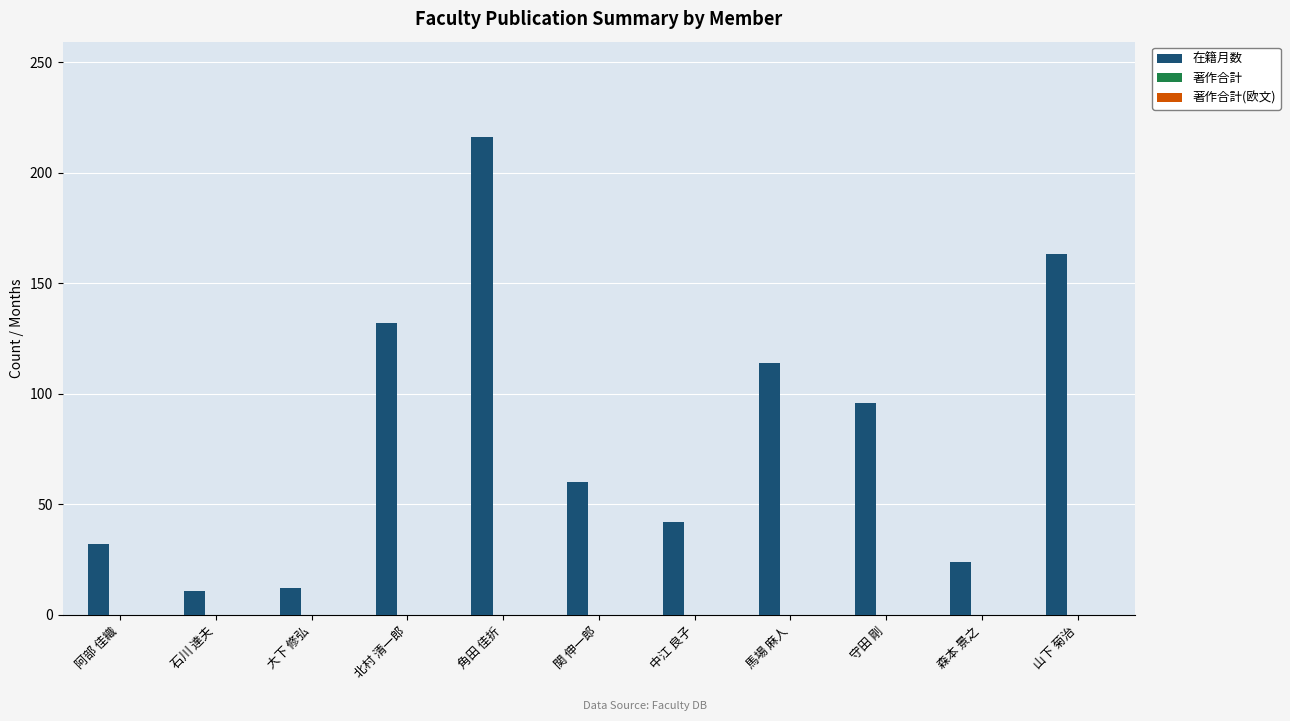

What position from the right is 森本 景之?

2